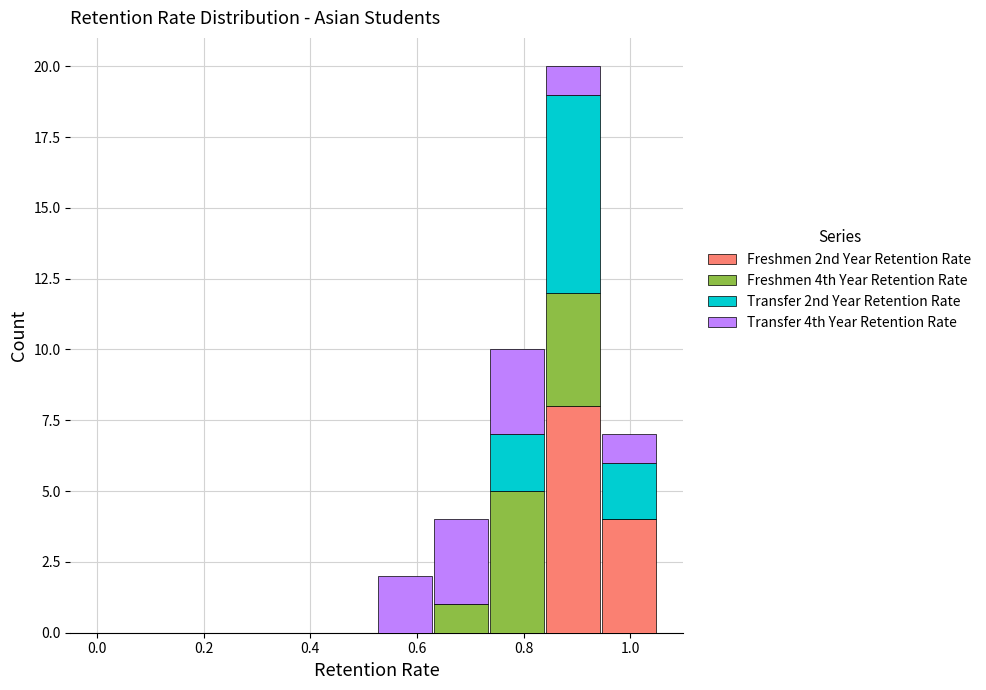

Reading left to right, list every stacked bar in this chart as the range it spans on the x-axis followed by its total height. Neither the bar edges nor the heights are printed on the chart, so give them approximately, as read against the axes.

0.000 to 0.105: 0
0.105 to 0.210: 0
0.210 to 0.315: 0
0.315 to 0.420: 0
0.420 to 0.525: 0
0.525 to 0.630: 2
0.630 to 0.735: 4
0.735 to 0.840: 10
0.840 to 0.945: 20
0.945 to 1.050: 7